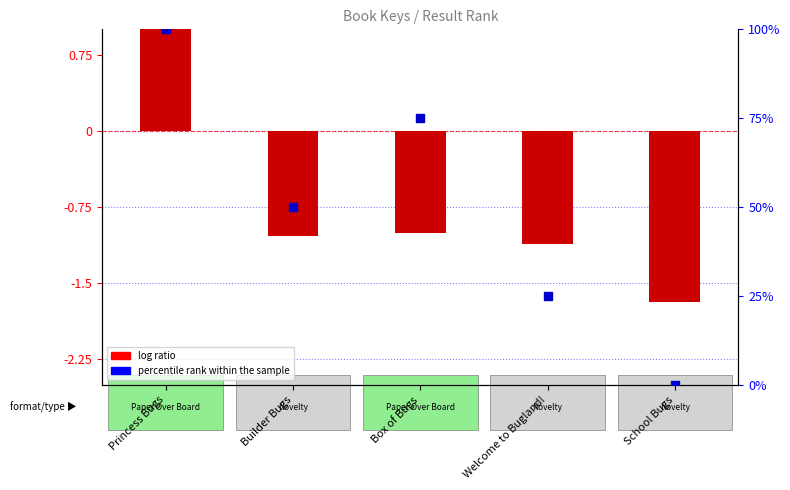

At which category is the sum across all series the highest?

Princess Bugs